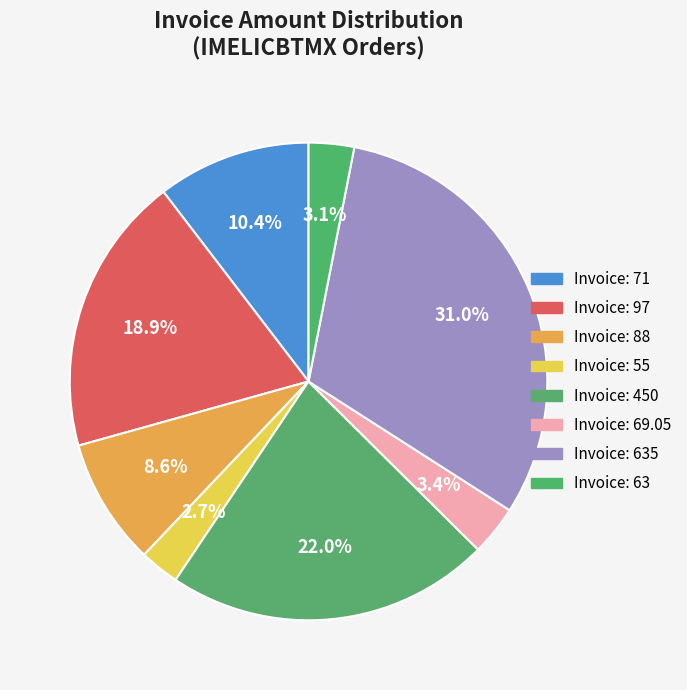

Count the number of slices in the pie.

8